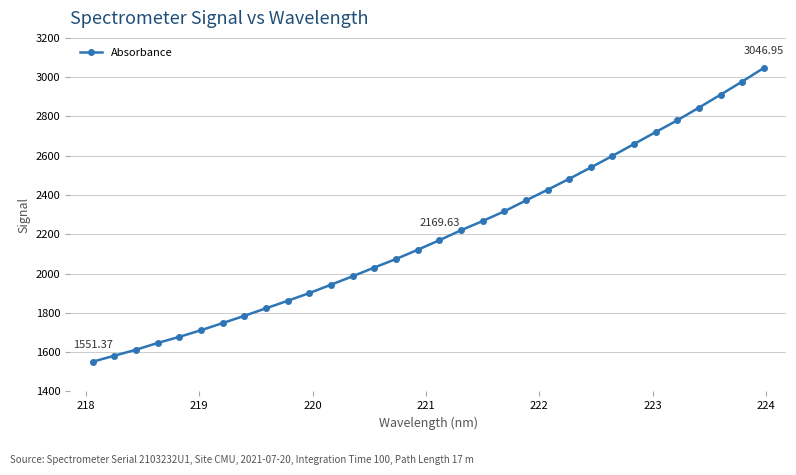

What is the average value?

2199.7